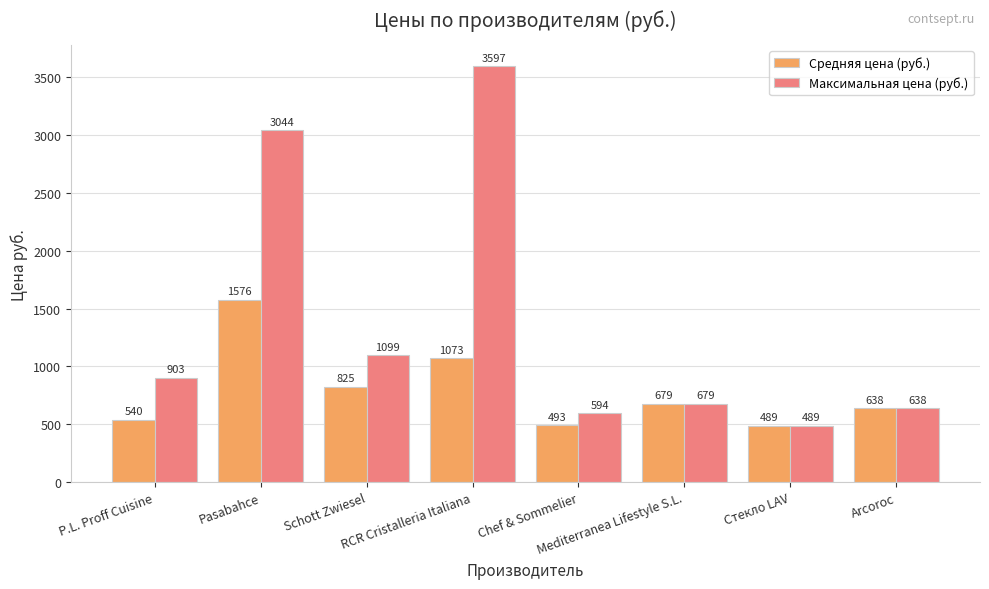

Read the Максимальная цена (руб.) value at Schott Zwiesel.

1099